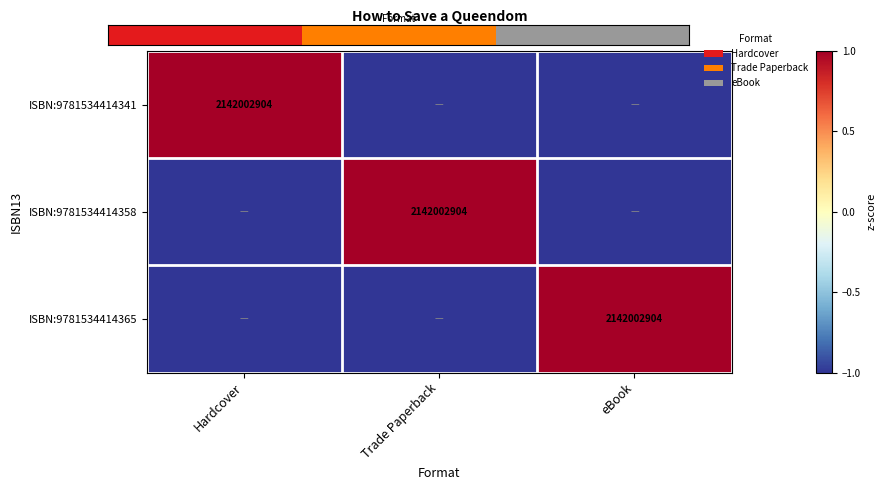

What is the smallest value displayed?

-1